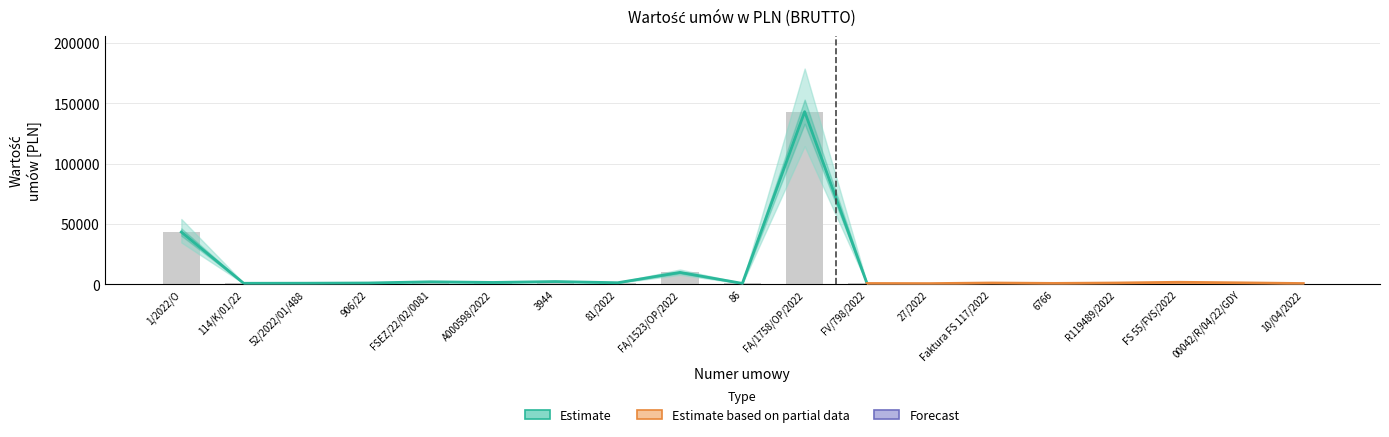

What is the greatest value displayed?

143070.0